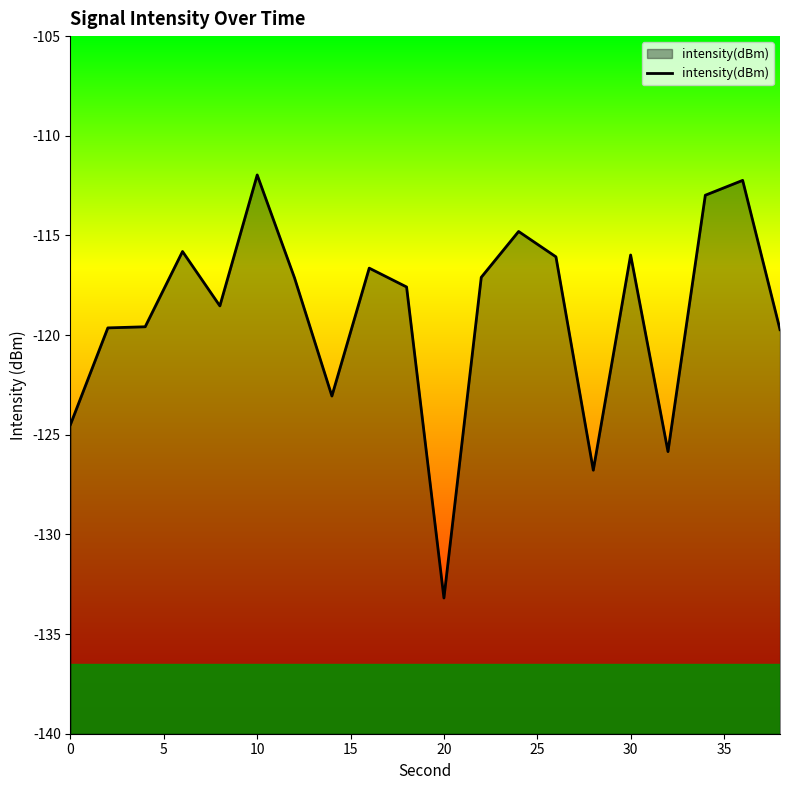

How many values exceed -117?

8